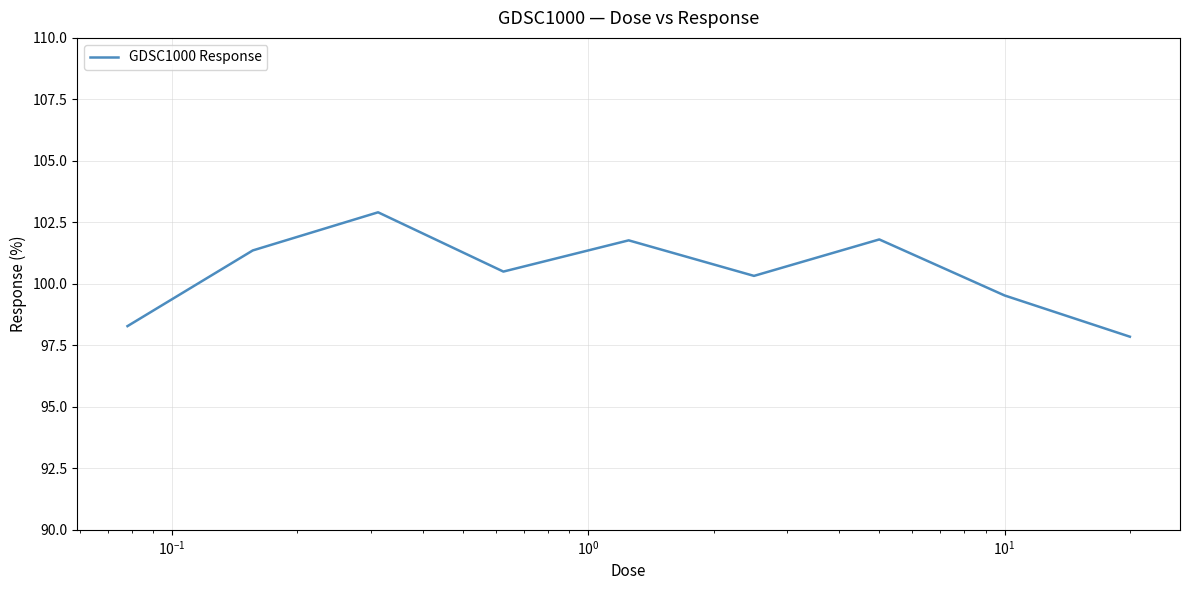

What is the difference between the maximum and minimum values?

5.1